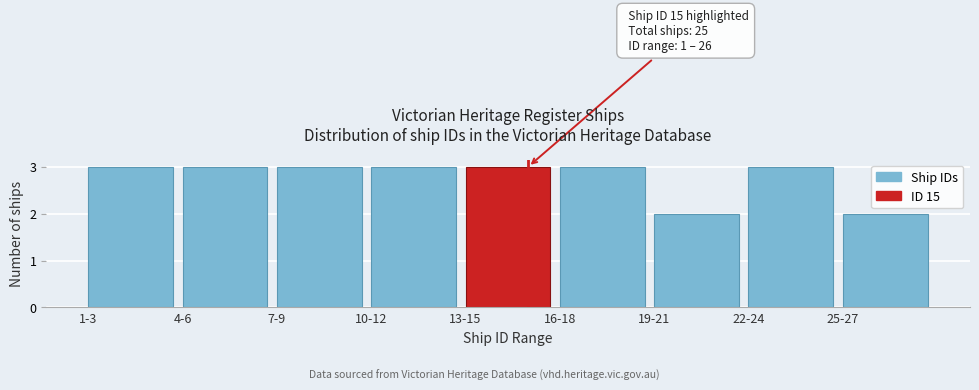

Reading left to right, what are all the values shown in this chart?

1-3=3	4-6=3	7-9=3	10-12=3	13-15=3	16-18=3	19-21=2	22-24=3	25-27=2